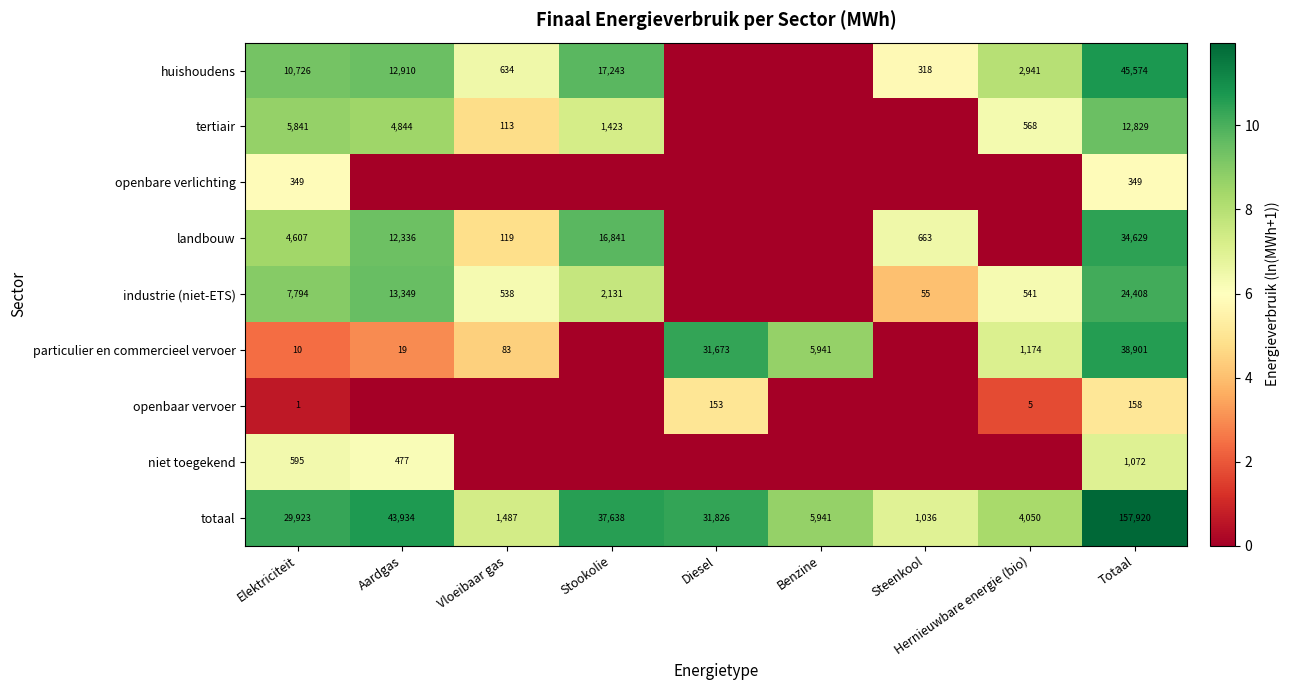

What is the sum of all totaal values?

313755